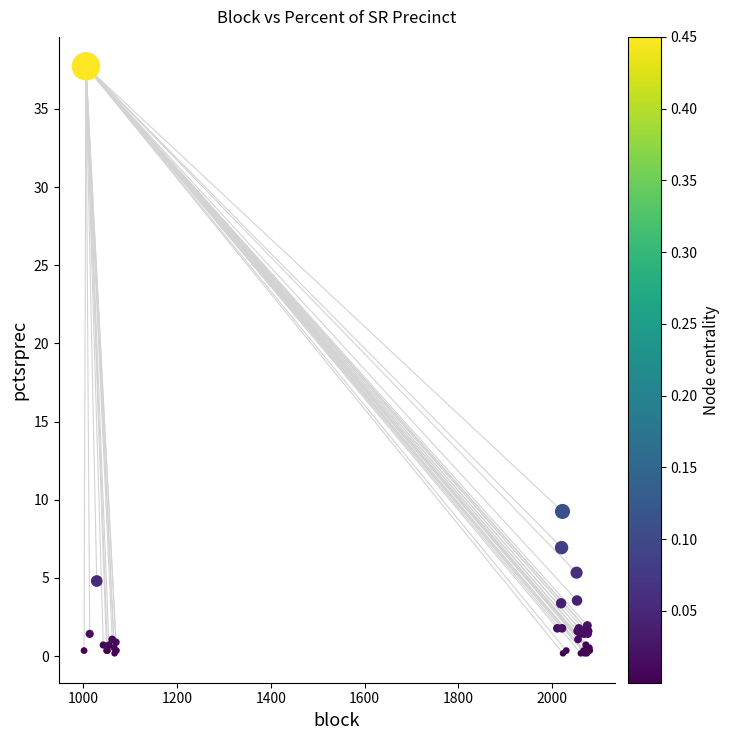

What Y value in the scatter plot is closest to 18?

9.3